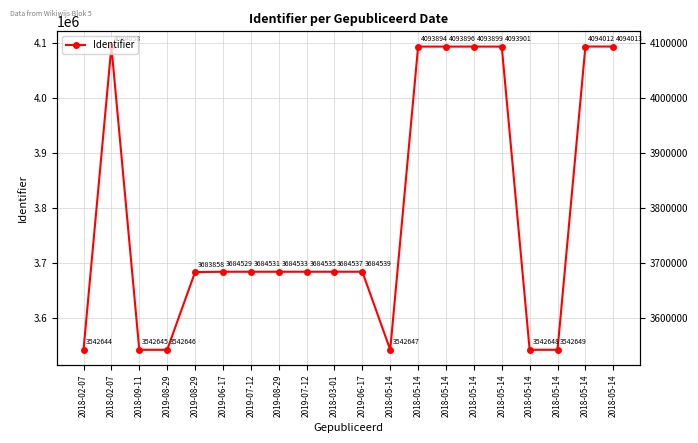

Does the chart have visible grid lines?

Yes